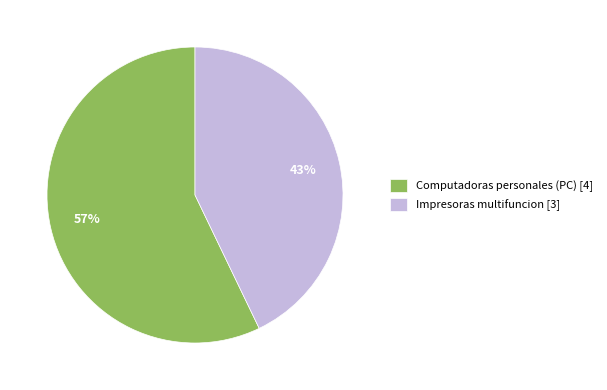

Between Computadoras personales (PC) [4] and Impresoras multifuncion [3], which is larger?

Computadoras personales (PC) [4]